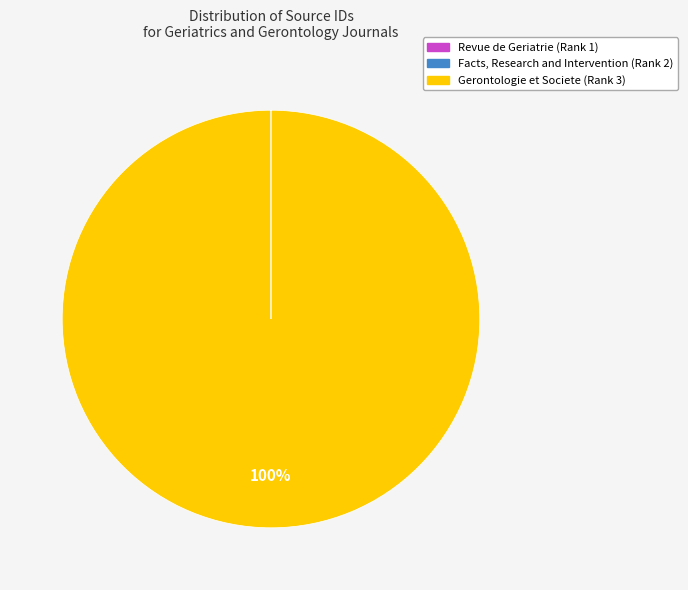

True or false: Gerontologie et Societe (Rank 3) accounts for 100% of the total.

True